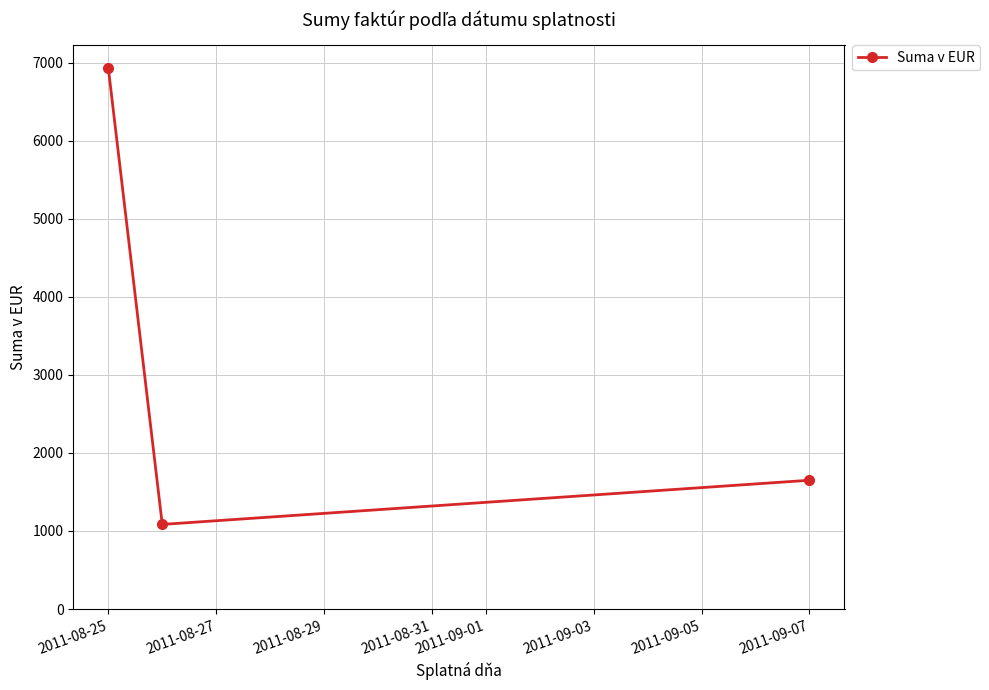

Reading left to right, what are all the values shown in this chart?

6929.5	1084.1	1650.0